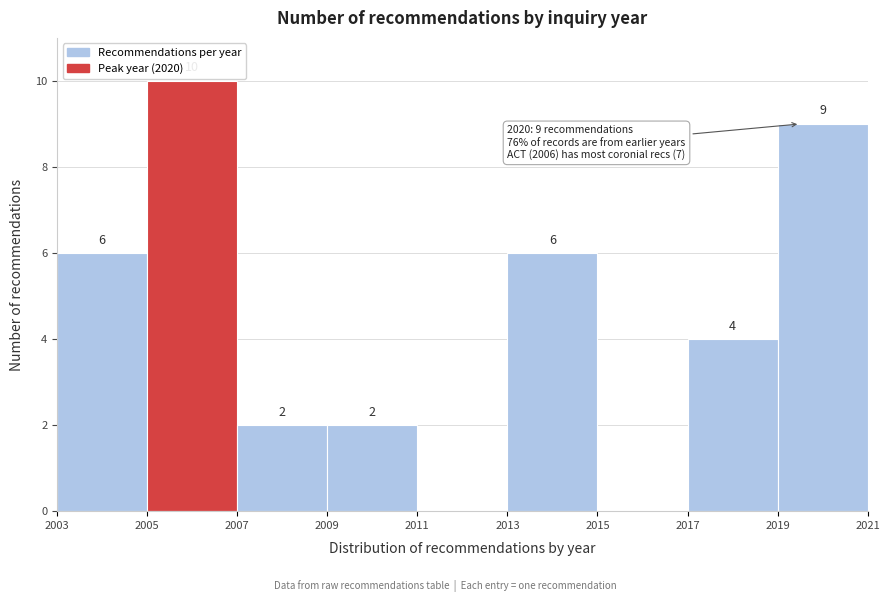

Which range on the x-axis has the tallest bar?

2005 to 2007